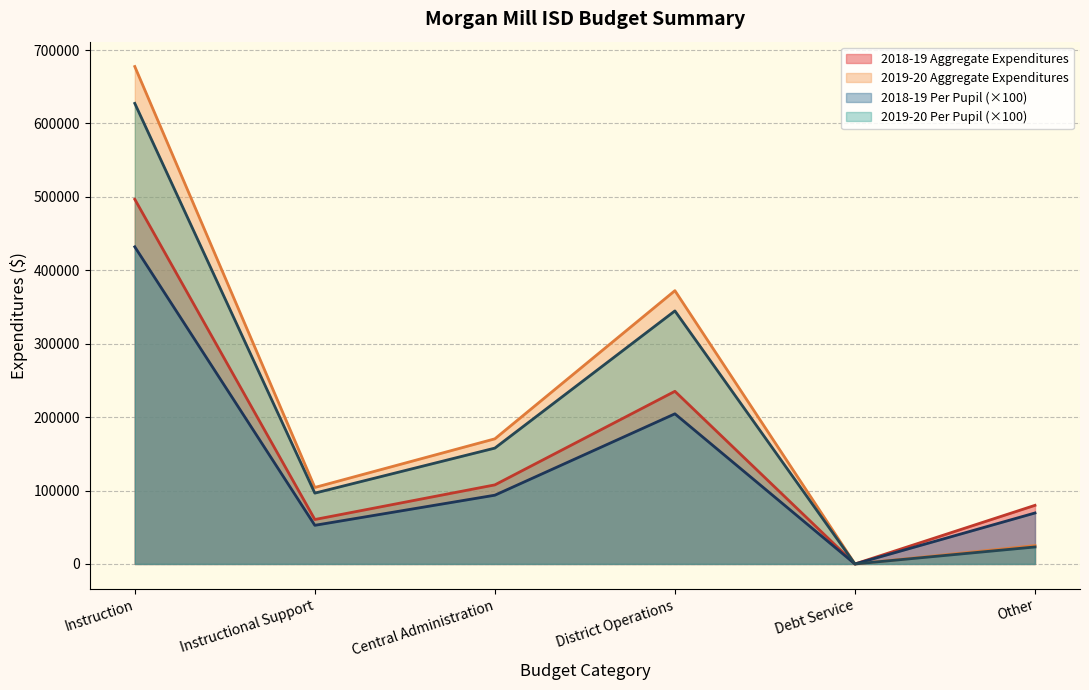

The value of 2019-20 Per Pupil at Other is 23149.0. True or false?

True